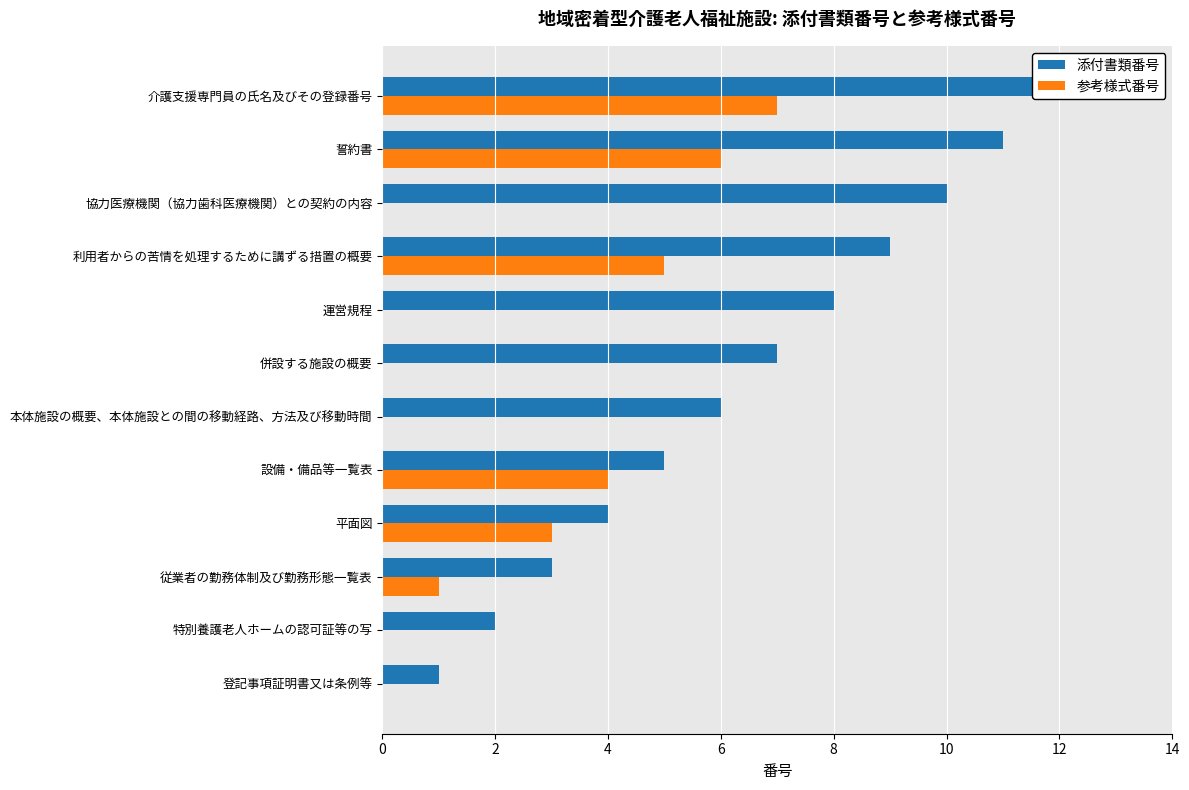

Rank the series by their maximum value, from highest to lowest.

添付書類番号, 参考様式番号